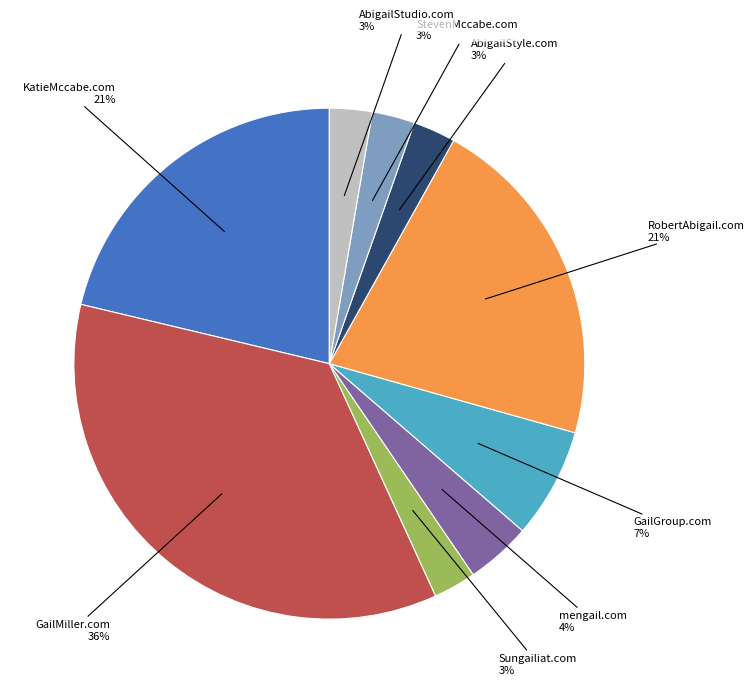

To the nearest percent, what is the combined percentage of mengail.com and RobertAbigail.com?

25%